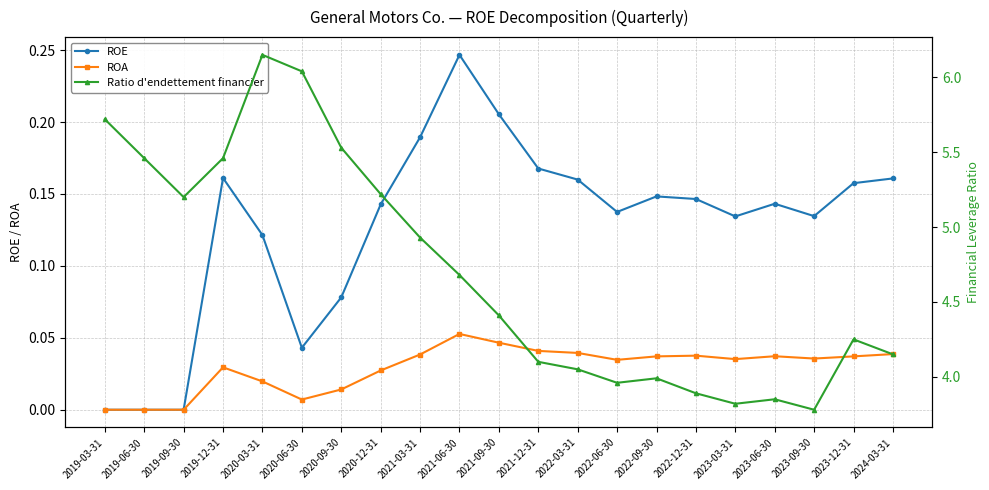

At which category is the sum across all series the highest?

2020-03-31